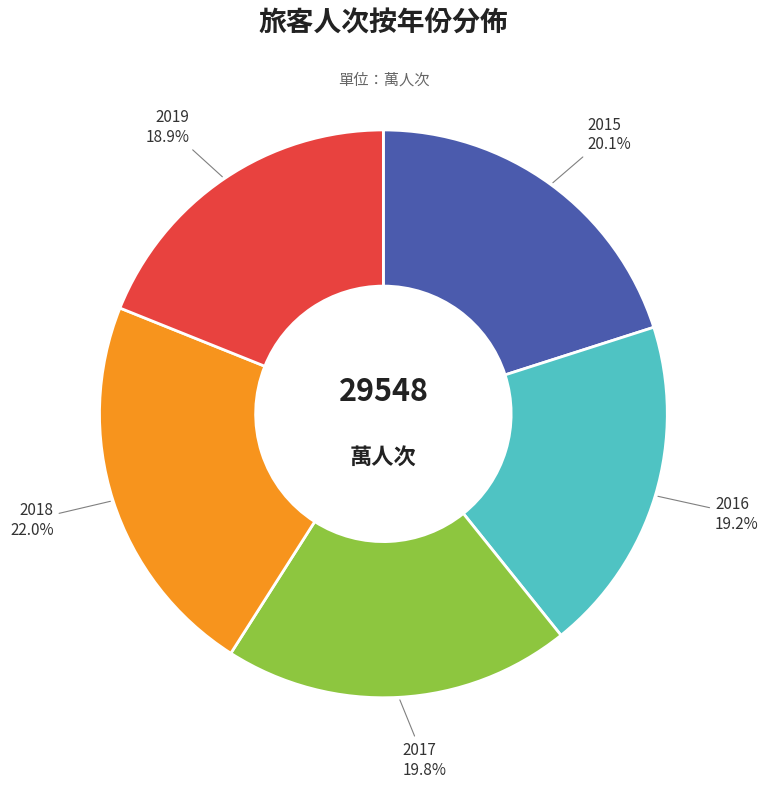

Is there a majority slice in this chart?

No